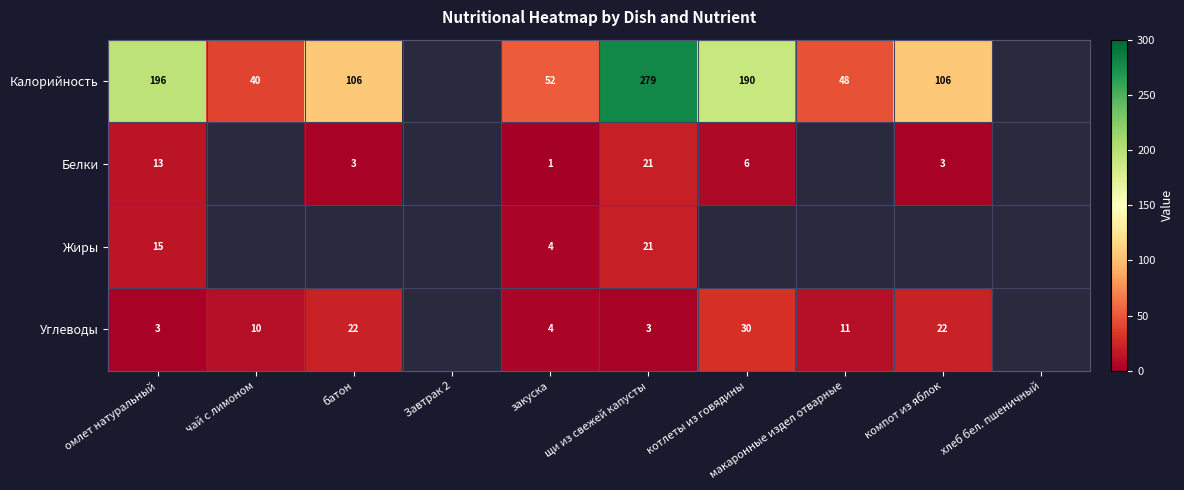

The Углеводы series shows 5 at макаронные издел отварные. True or false?

False